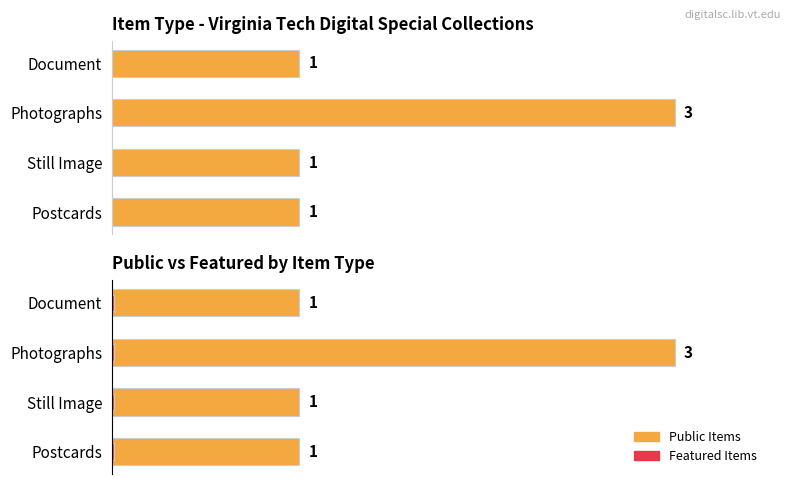

What is the value of the Public Items bar at the 3rd from the left?

3.0